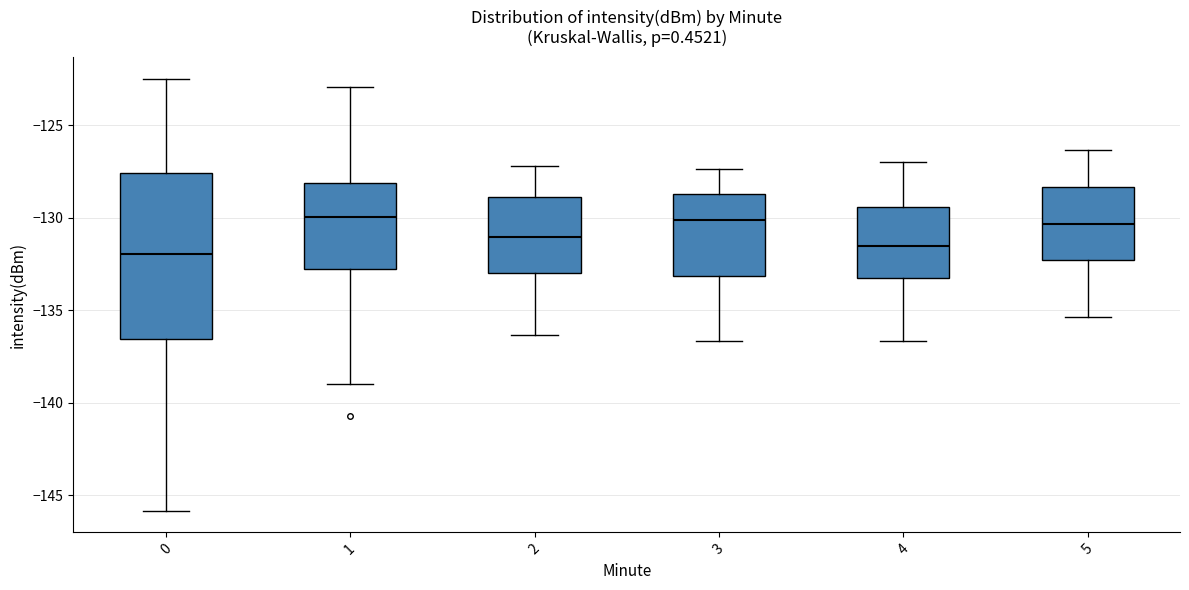

Reading left to right, read every box against the y-axis: the position of its median line, the range the box covers, and the ends of its whiskers. The values are not printed on the chart, so give them approximately, as read against the axis.

0: median -132.0, box -136.5 to -127.5, whiskers -146.0 to -122.5
1: median -130.0, box -133.0 to -128.0, whiskers -139.0 to -123.0
2: median -131.0, box -133.0 to -129.0, whiskers -136.5 to -127.0
3: median -130.0, box -133.0 to -128.5, whiskers -136.5 to -127.5
4: median -131.5, box -133.5 to -129.5, whiskers -136.5 to -127.0
5: median -130.5, box -132.5 to -128.5, whiskers -135.5 to -126.5